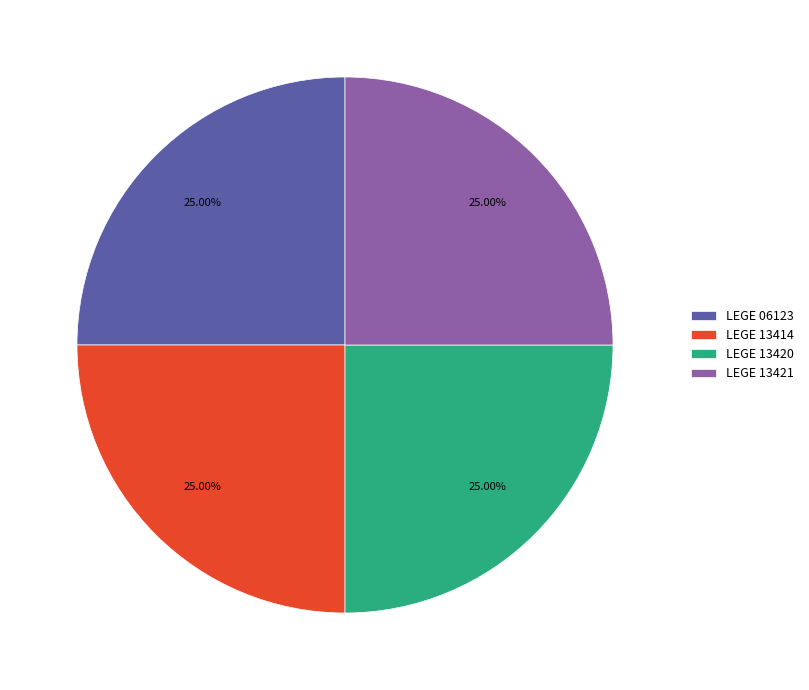

What percentage do LEGE 13420 and LEGE 13414 together represent?

50.0%